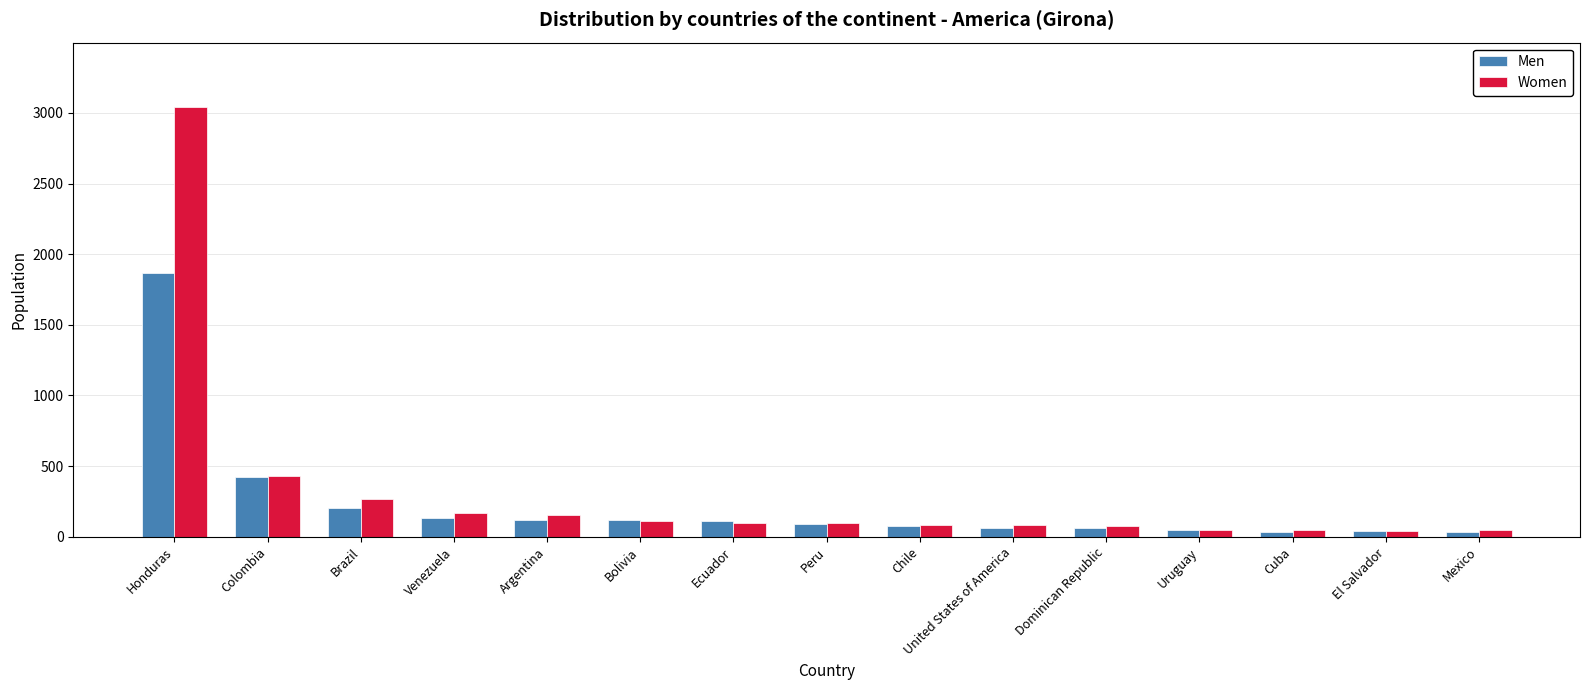

Is the value of Women at Bolivia greater than the value of Men at Honduras?

No